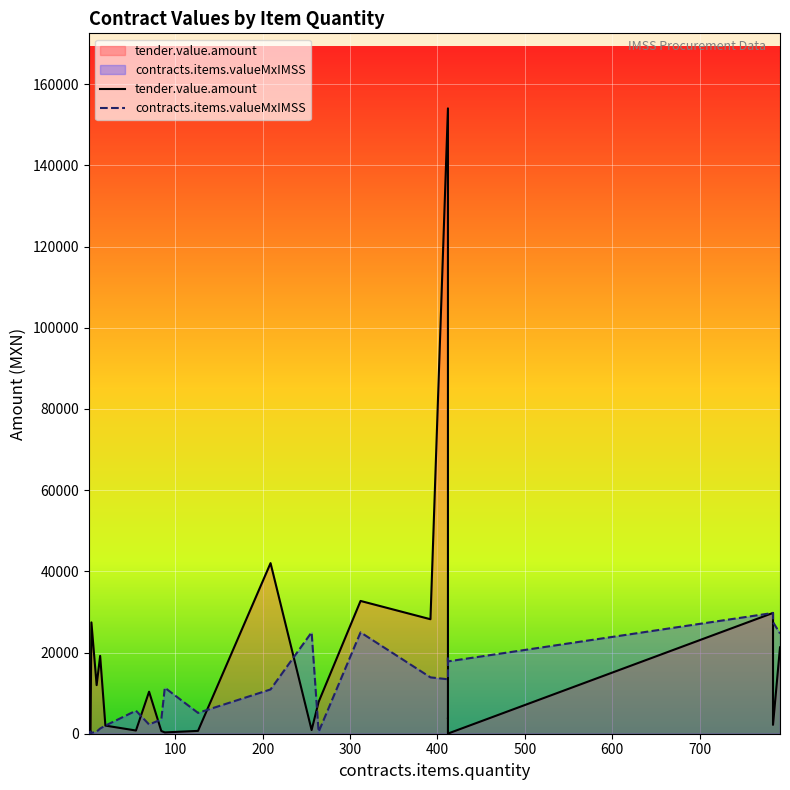

After their last crossing, which series has the higher values: contracts.items.valueMxIMSS or tender.value.amount?

contracts.items.valueMxIMSS